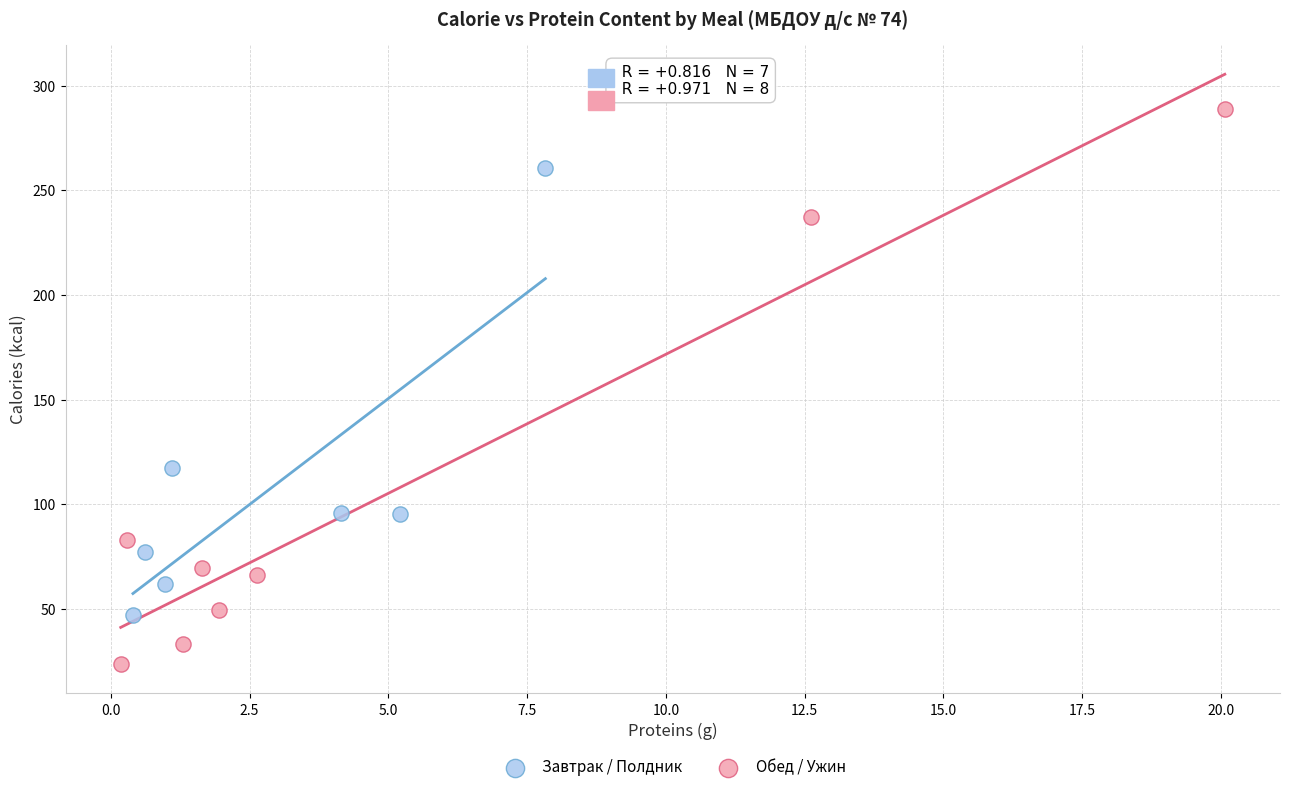

Which series contains the lowest Y value?

Обед / Ужин